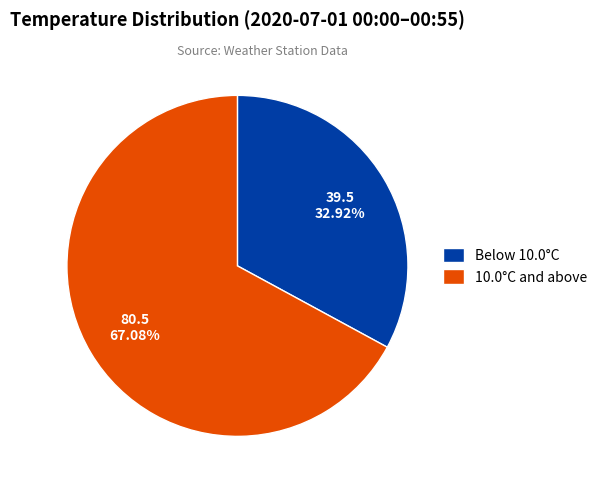

Which slice is the largest?

10.0°C and above